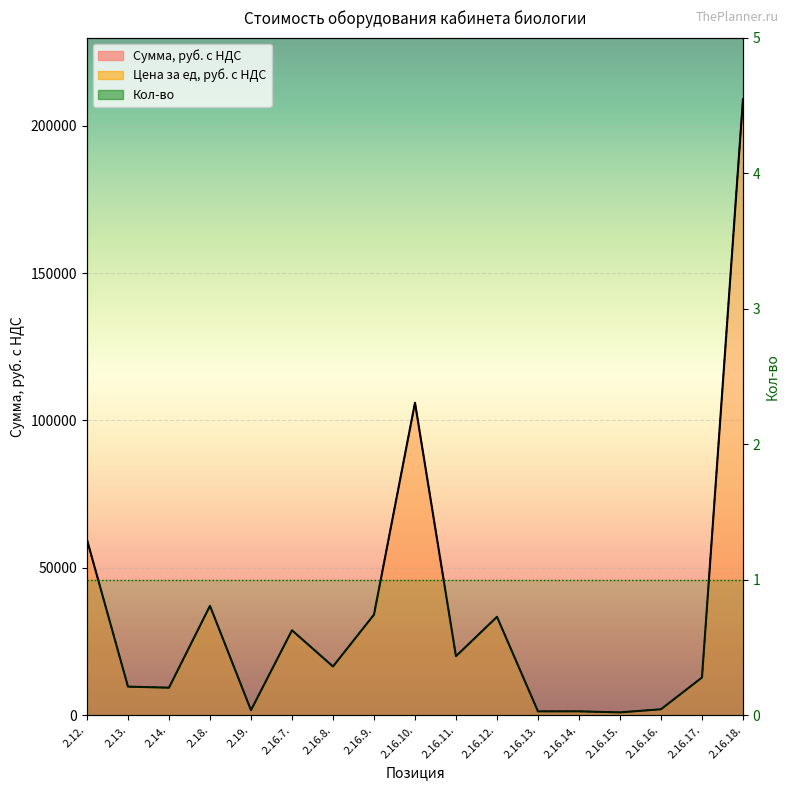

What is the value of the Сумма, руб. с НДС point at the 6th from the left?

28780